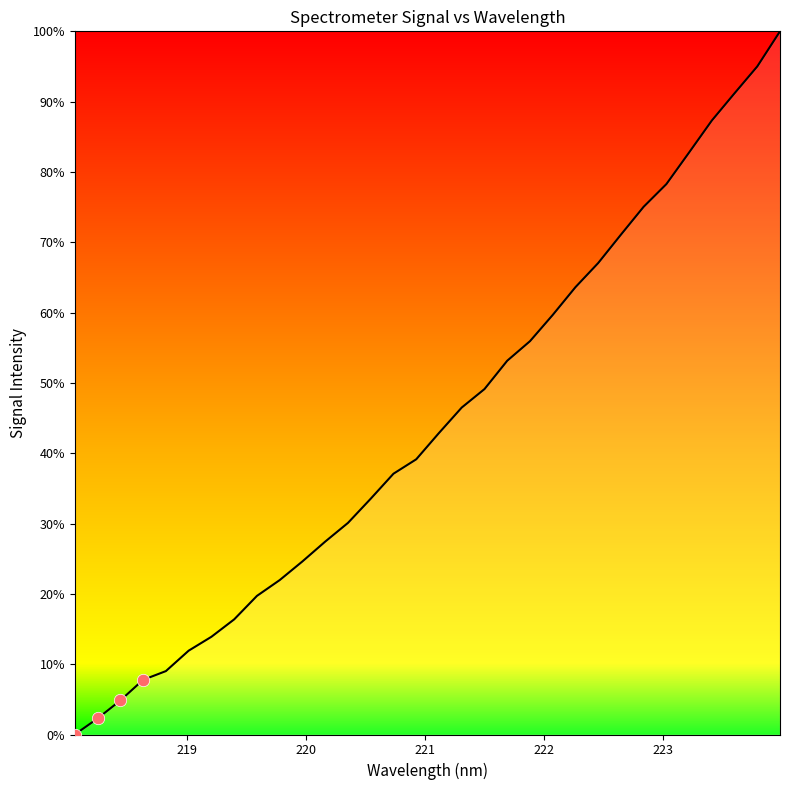

What is the maximum value shown in the chart?

100.0